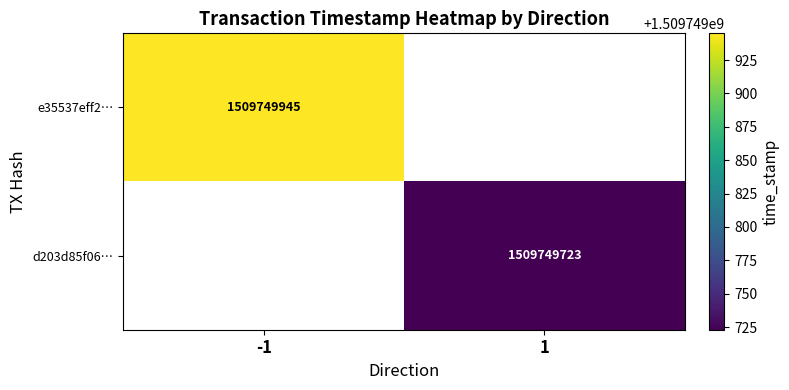

Reading right to left, list all the values displayed in this chart.

e35537eff24b0e9059ddac9b864fa6892ab06c3: 1509749945	-1
d203d85f060414c5b531f4de97494d7bfda5977: 1509749723	1